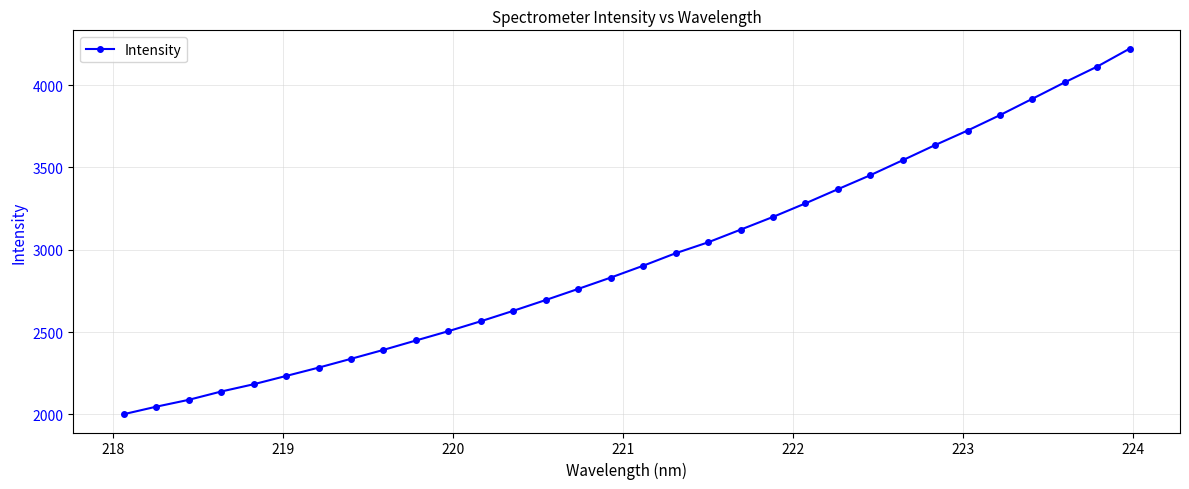

How many data points are above 2903?

16